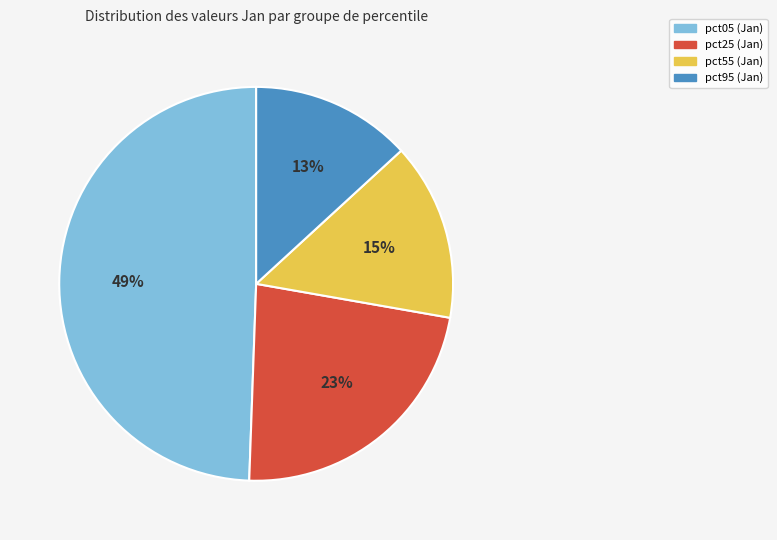

True or false: pct95 (Jan) accounts for 13% of the total.

True